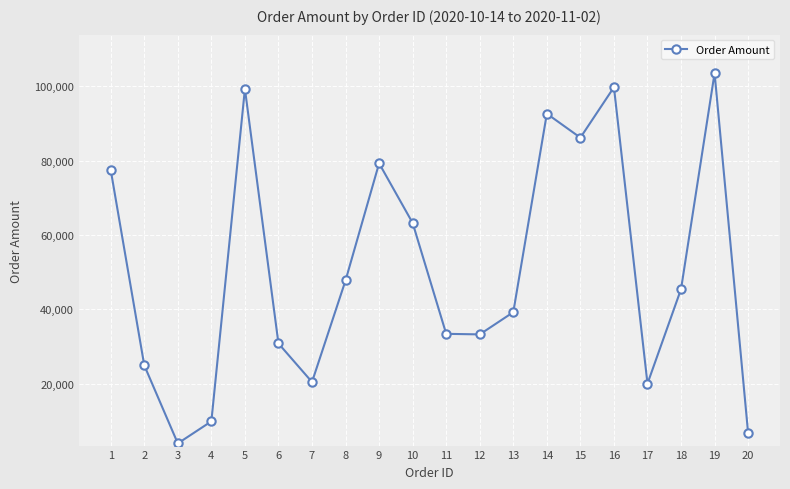

Where is the first local minimum?

3